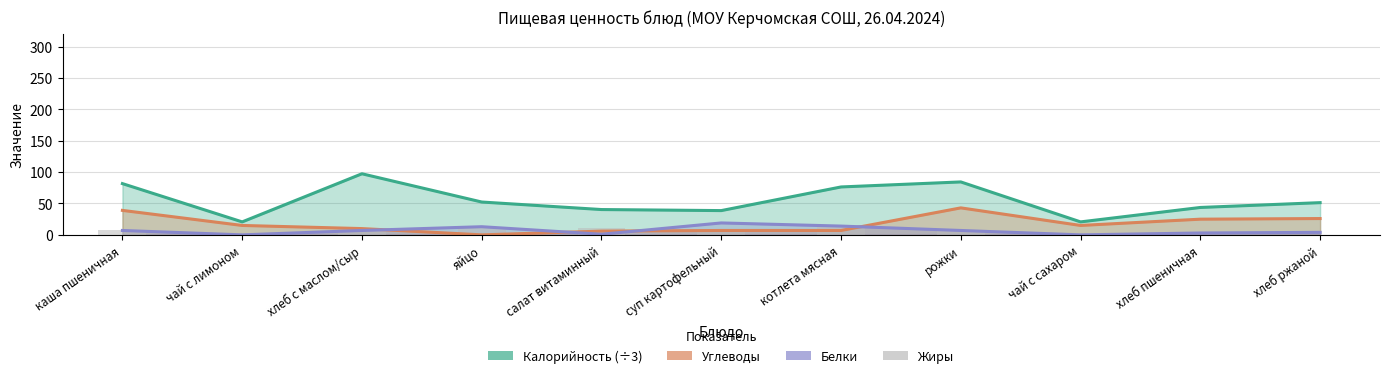

Is it true that Жиры equals 4.2 at салат витаминный?

False